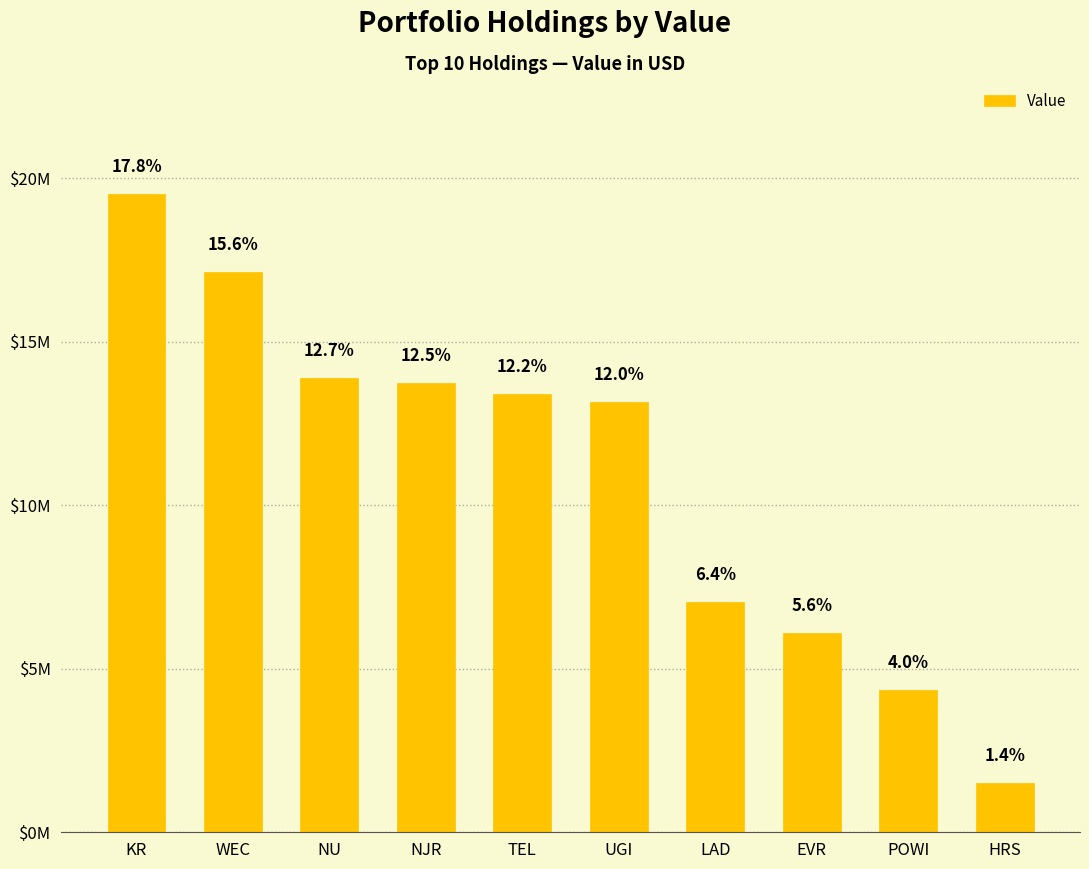

Approximately how many times larger is the value at NU compared to POWI?

3.2